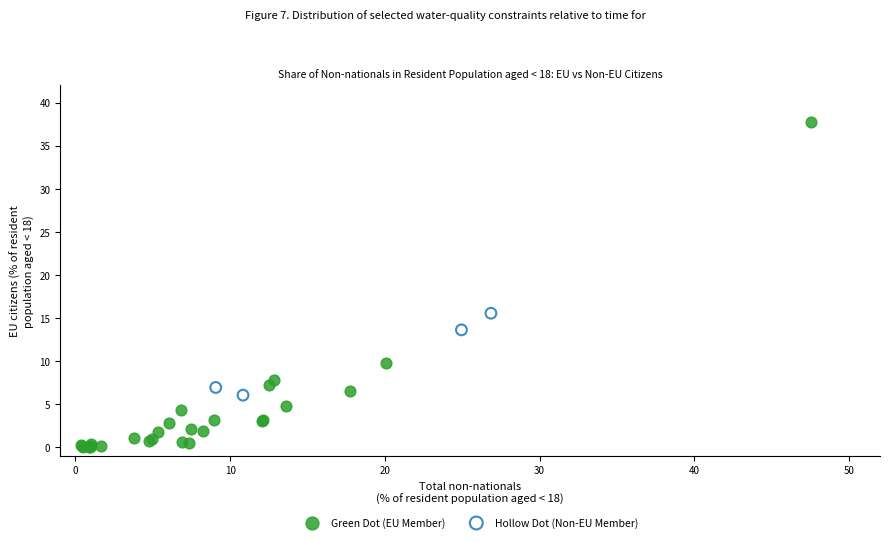

Which series reaches the maximum Y coordinate?

Green Dot (EU Member)